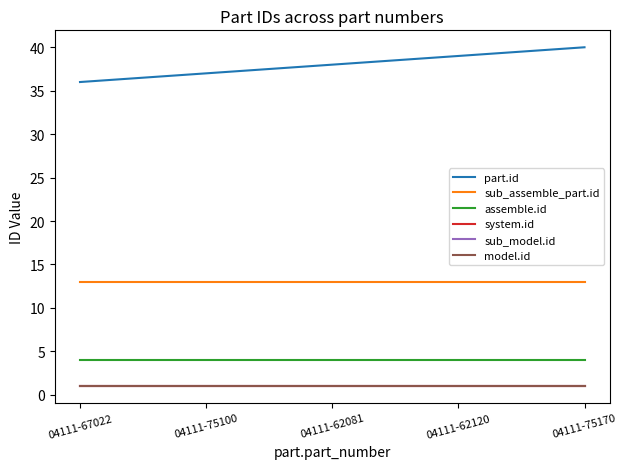

Reading left to right, what are all the values shown in this chart?

part.id: 04111-67022=36	04111-75100=37	04111-62081=38	04111-62120=39	04111-75170=40
sub_assemble_part.id: 04111-67022=13	04111-75100=13	04111-62081=13	04111-62120=13	04111-75170=13
assemble.id: 04111-67022=4	04111-75100=4	04111-62081=4	04111-62120=4	04111-75170=4
system.id: 04111-67022=1	04111-75100=1	04111-62081=1	04111-62120=1	04111-75170=1
sub_model.id: 04111-67022=1	04111-75100=1	04111-62081=1	04111-62120=1	04111-75170=1
model.id: 04111-67022=1	04111-75100=1	04111-62081=1	04111-62120=1	04111-75170=1